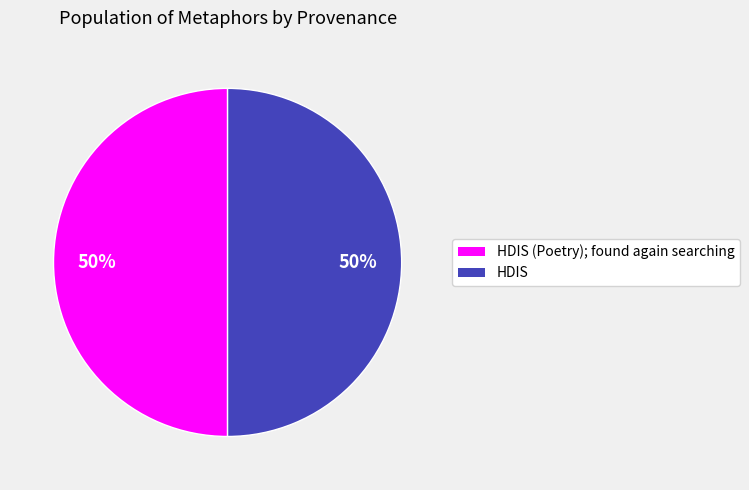

How many segments does this pie chart have?

2